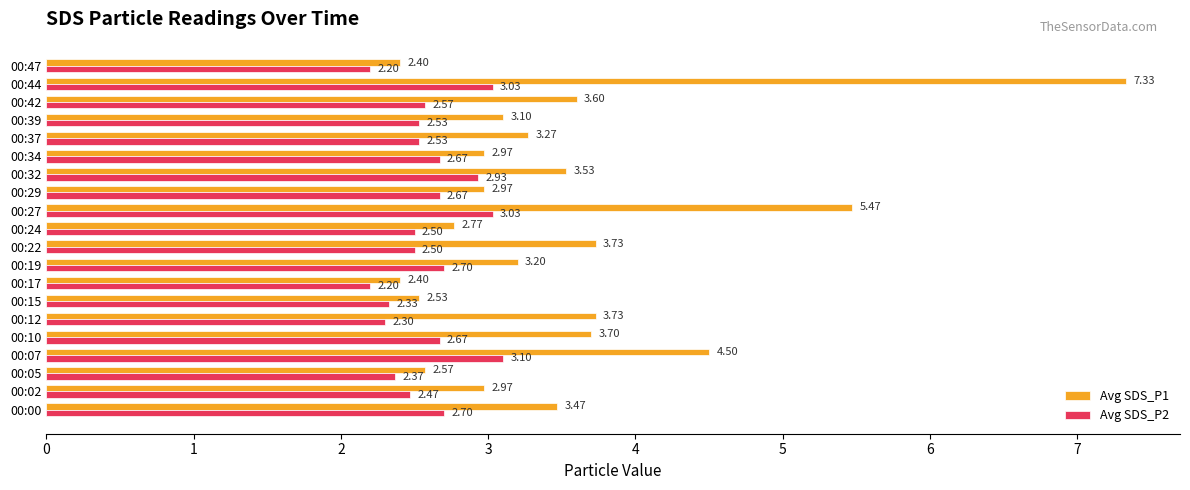

List the series in order of their overall mean, lowest first.

Avg SDS_P2, Avg SDS_P1